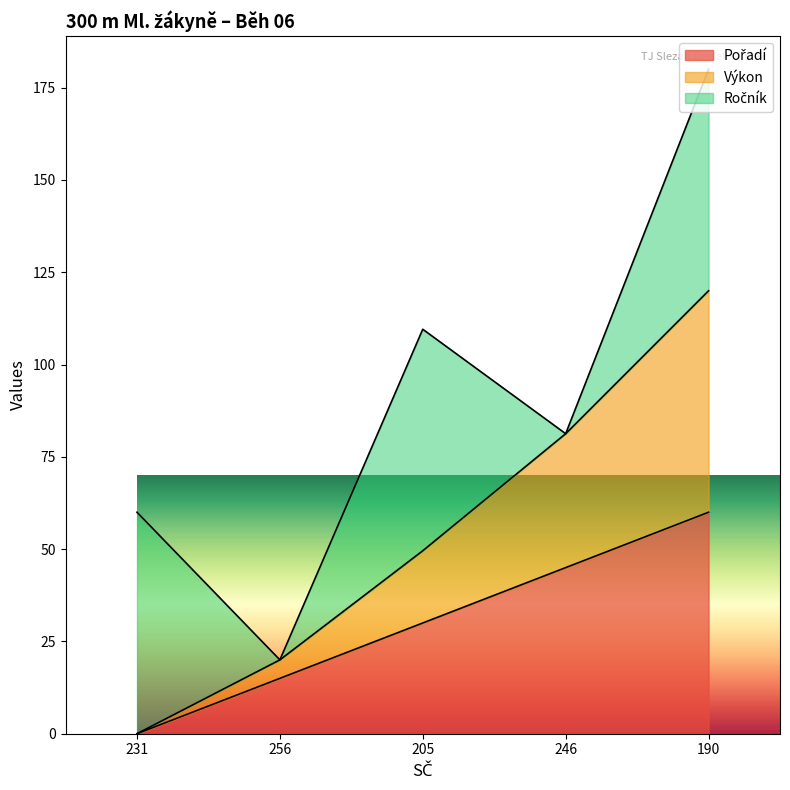

The value of Výkon at 190 is 120.0. True or false?

True